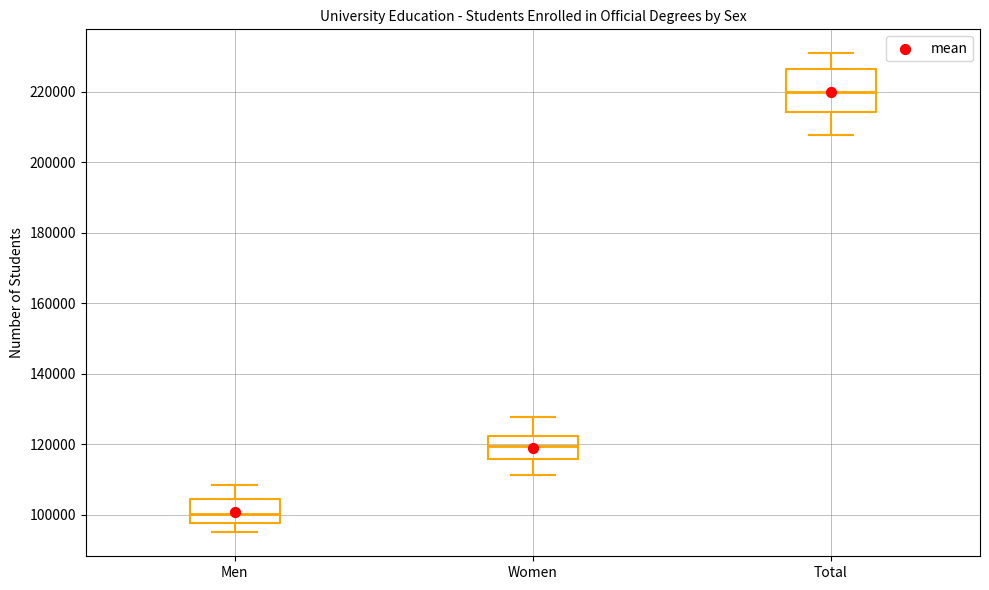

Where is the upper edge of the box for Women on the y-axis? The values are not printed on the chart, so give them approximately, as read against the axis.

122000